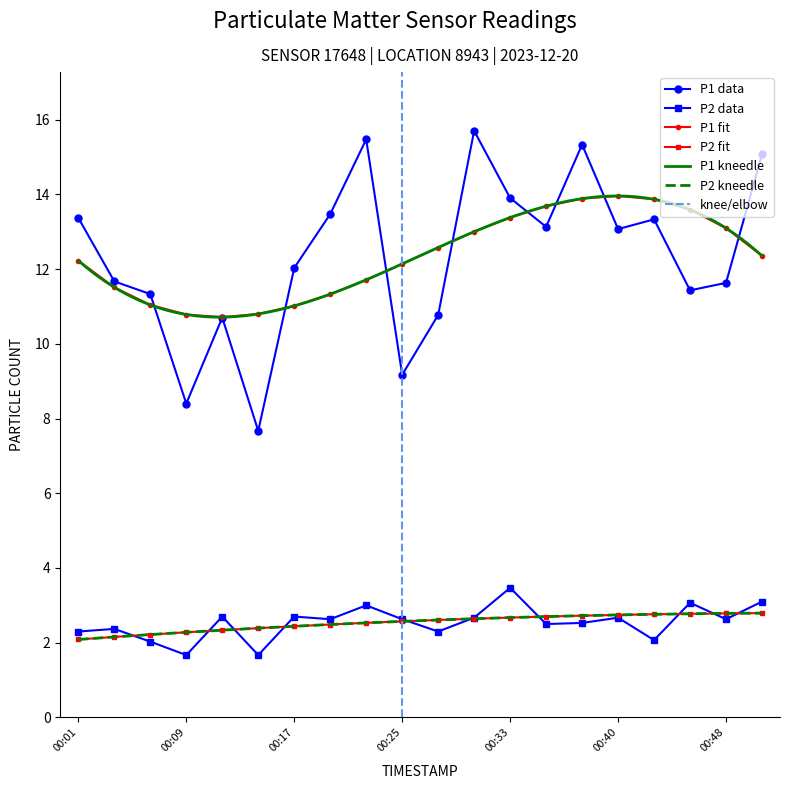

True or false: P2 data has more than 2 points higher than both neighbors.

True